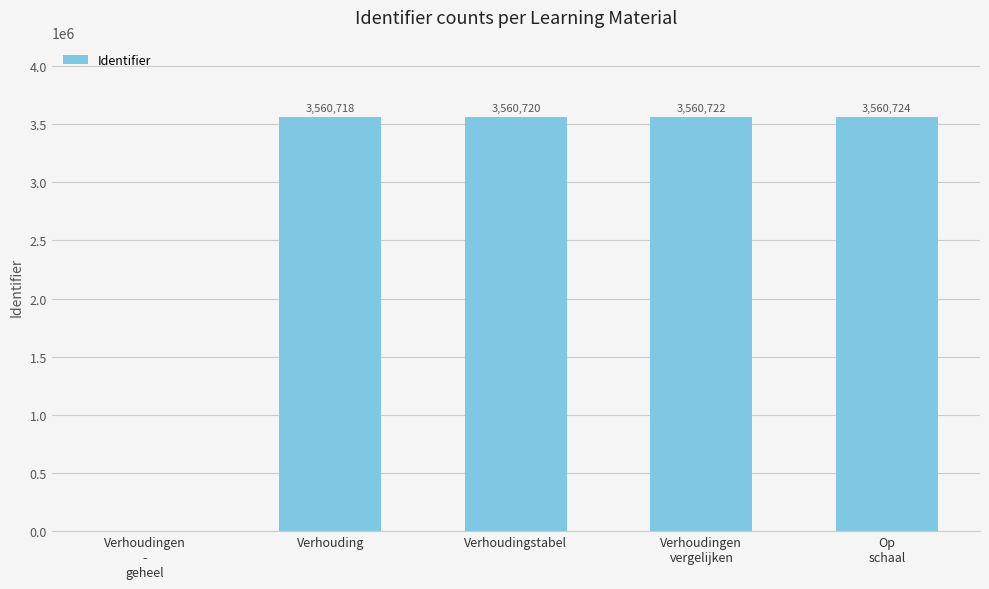

What is the sum of the values at Op
schaal and Verhoudingen
vergelijken?

7121446